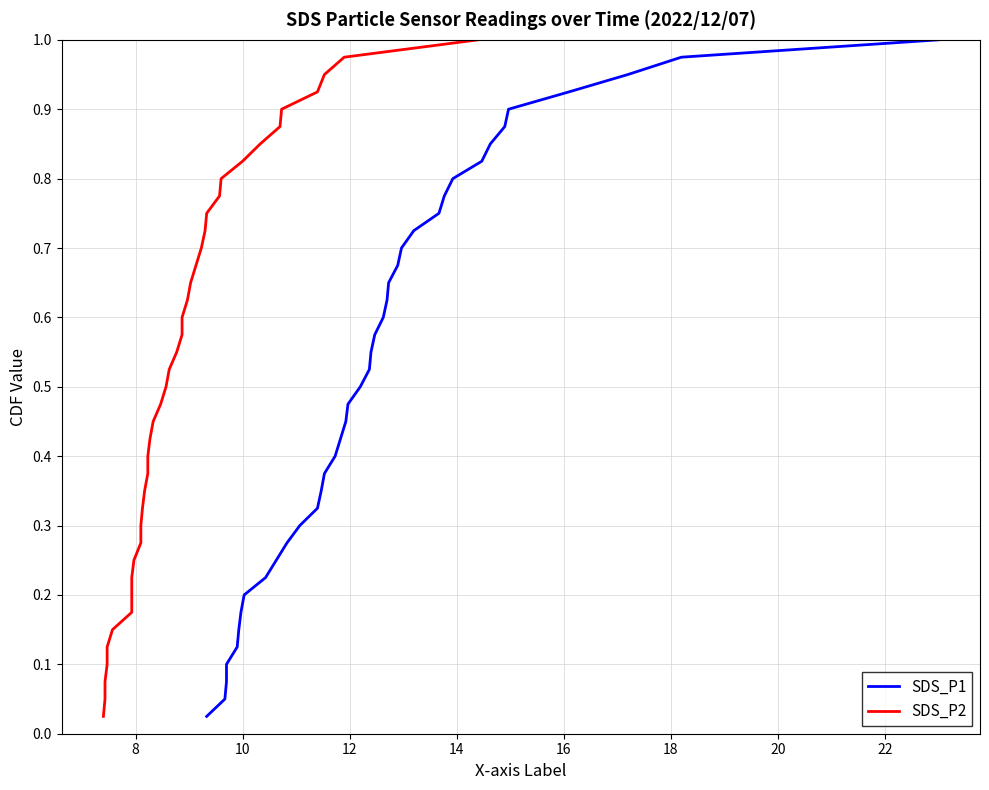

Reading left to right, transcribe all the data shown in this chart.

SDS_P1: 0.0	0.1	0.1	0.1	0.1	0.1	0.2	0.2	0.2	0.2	0.3	0.3	0.3	0.3	0.4	0.4	0.4	0.5	0.5	0.5	0.5	0.6	0.6	0.6	0.6	0.7	0.7	0.7	0.7	0.8	0.8	0.8	0.8	0.8	0.9	0.9	0.9	0.9	1.0	1.0
SDS_P2: 0.0	0.1	0.1	0.1	0.1	0.1	0.2	0.2	0.2	0.2	0.3	0.3	0.3	0.3	0.4	0.4	0.4	0.5	0.5	0.5	0.5	0.6	0.6	0.6	0.6	0.7	0.7	0.7	0.7	0.8	0.8	0.8	0.8	0.8	0.9	0.9	0.9	0.9	1.0	1.0